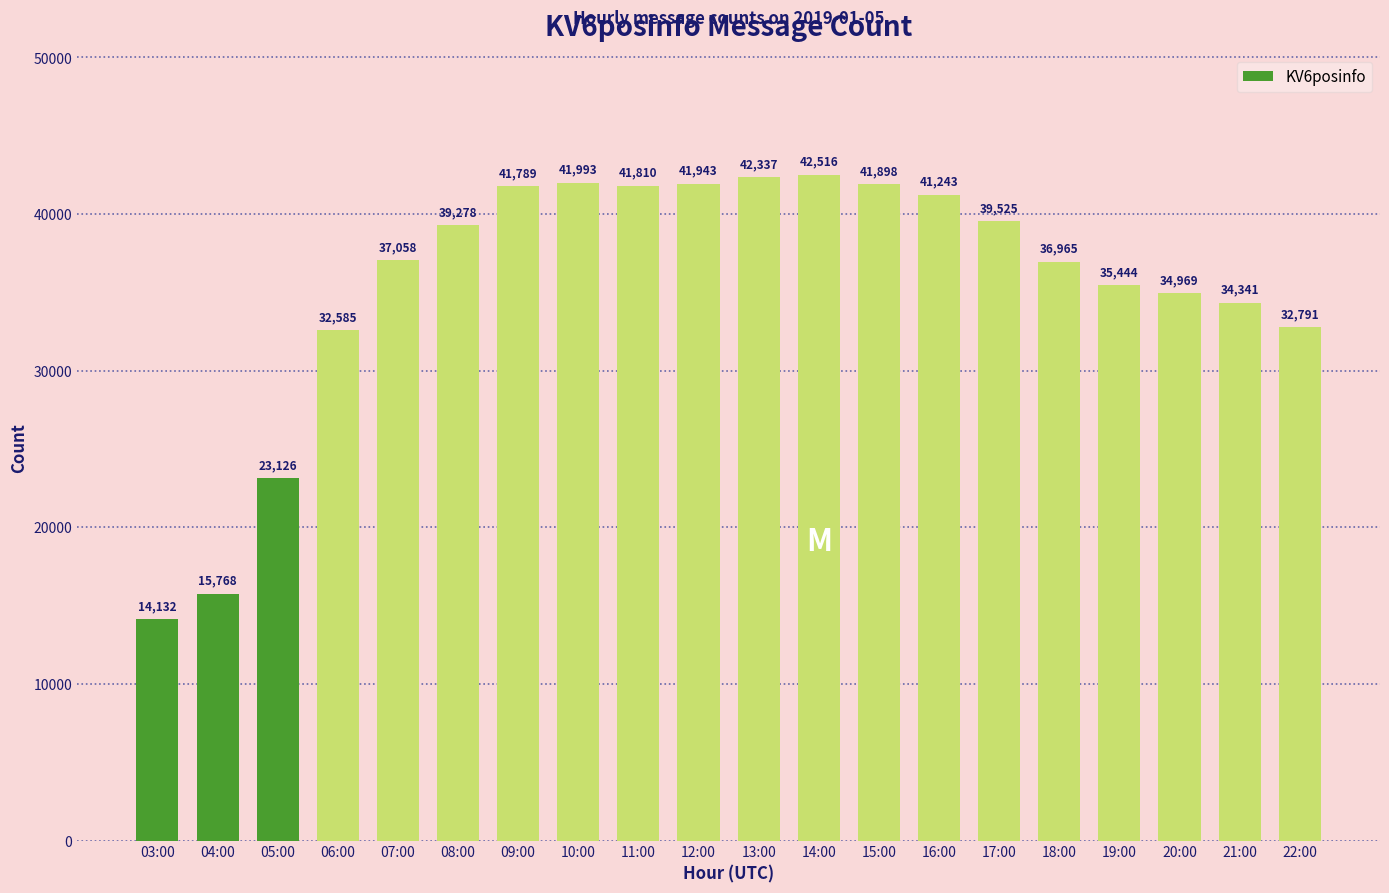

Where is the data nearest to the value 28324?

06:00